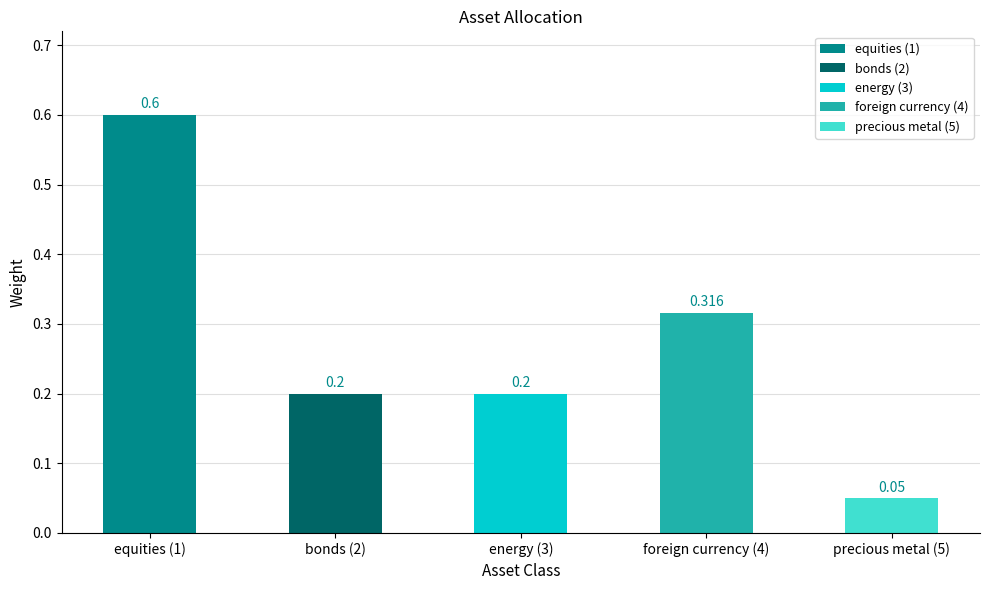

List the labels in order of value, largest first.

equities (1), foreign currency (4), bonds (2), energy (3), precious metal (5)